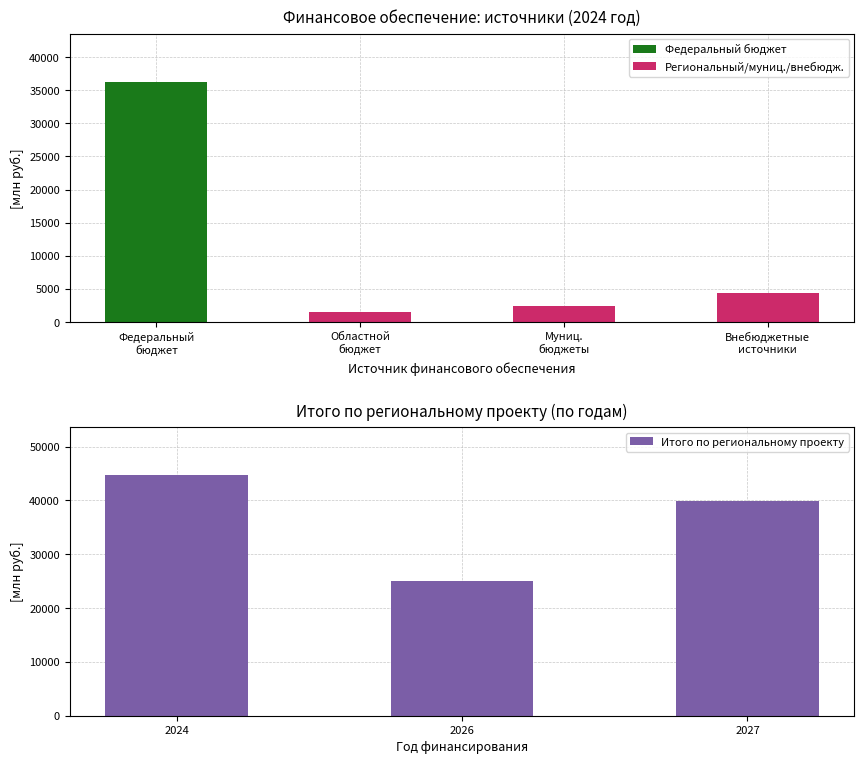

What is the difference between the maximum and minimum values?

19568.6